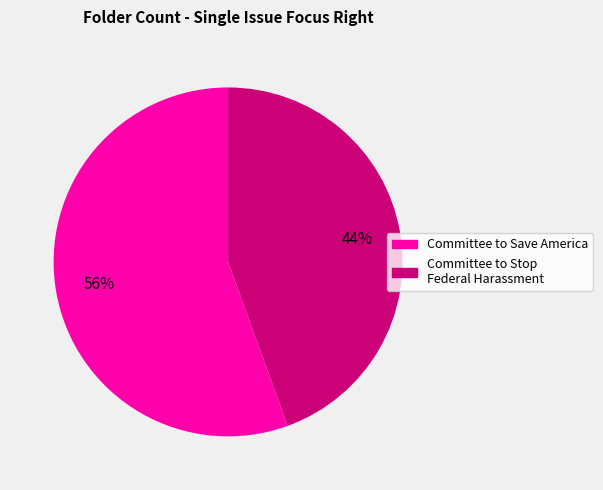

Which slice is the largest?

Committee to Save America